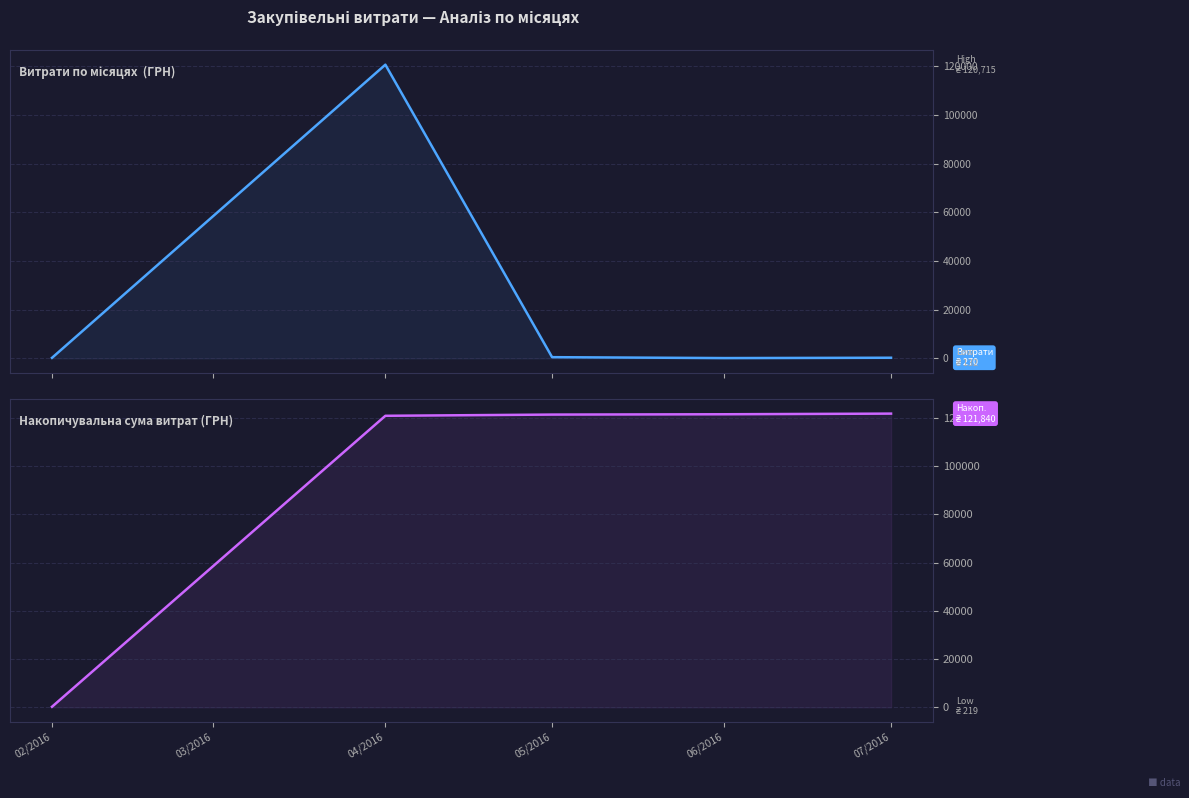

Which series has the largest range (max minus min)?

Накопичувальна сума (ГРН)